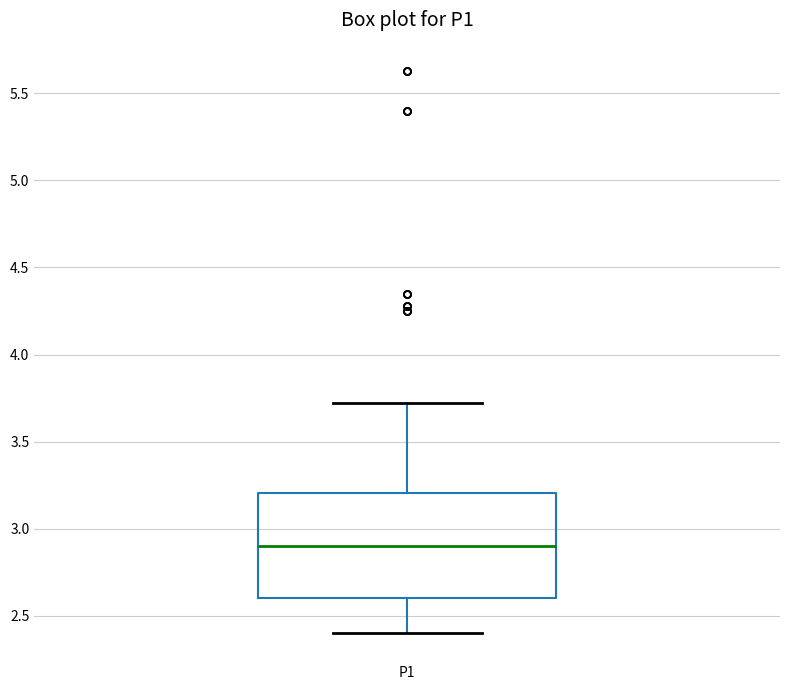

Read this box plot against the y-axis: the position of the median line, the range covered by the box, and the ends of both whiskers. The values are not printed on the chart, so give them approximately, as read against the axis.

median 2.9, box 2.6 to 3.2, whiskers 2.4 to 3.7